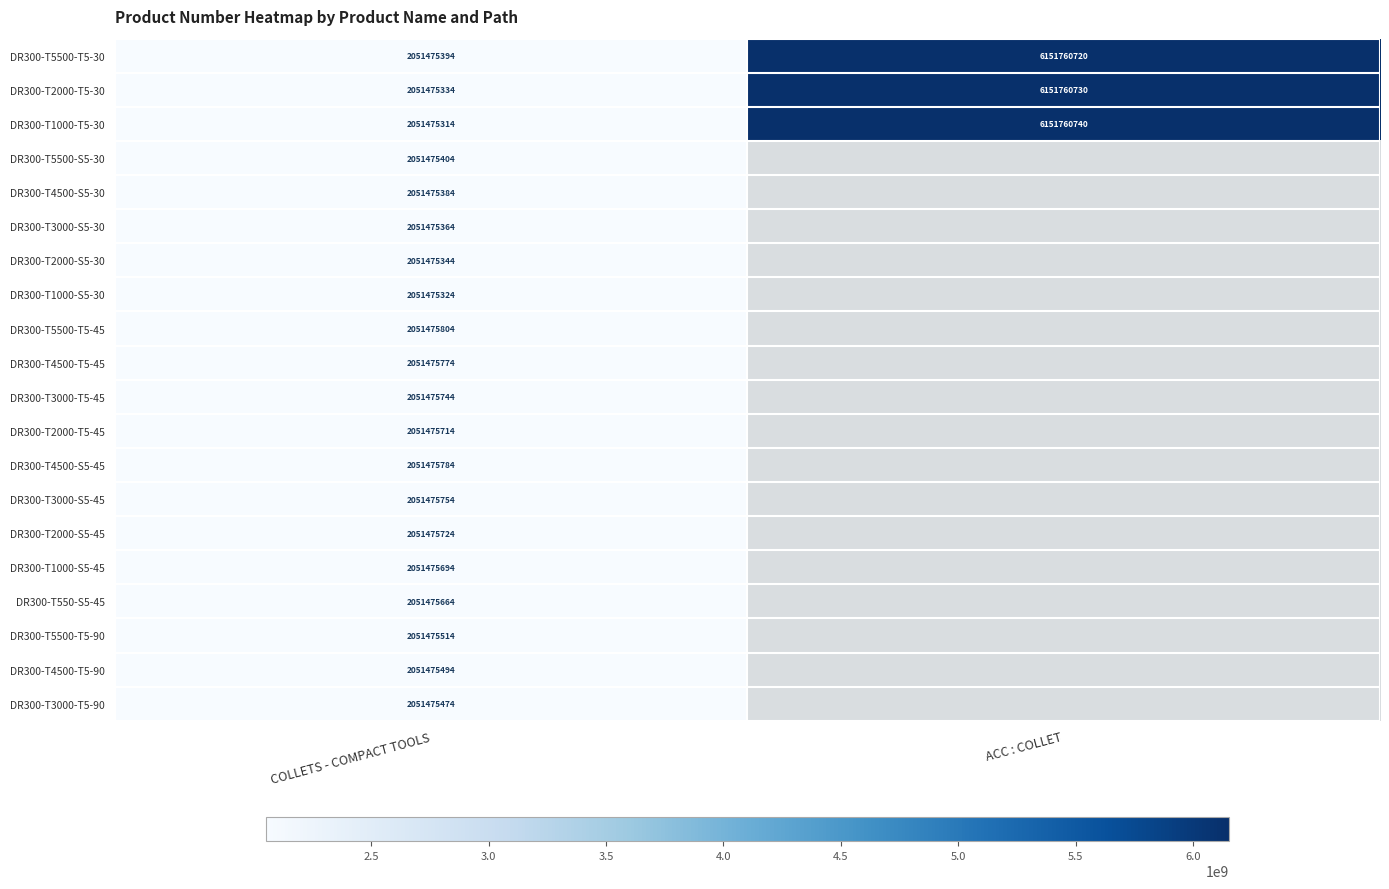

How many distinct data groups are displayed?

20